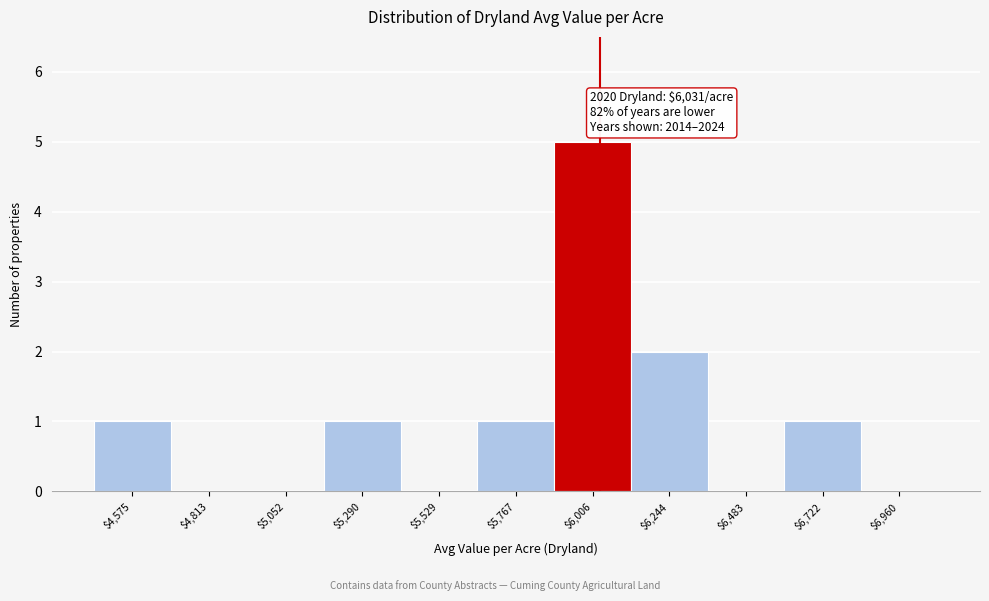

Which range on the x-axis has the tallest bar?

5900 to 6150